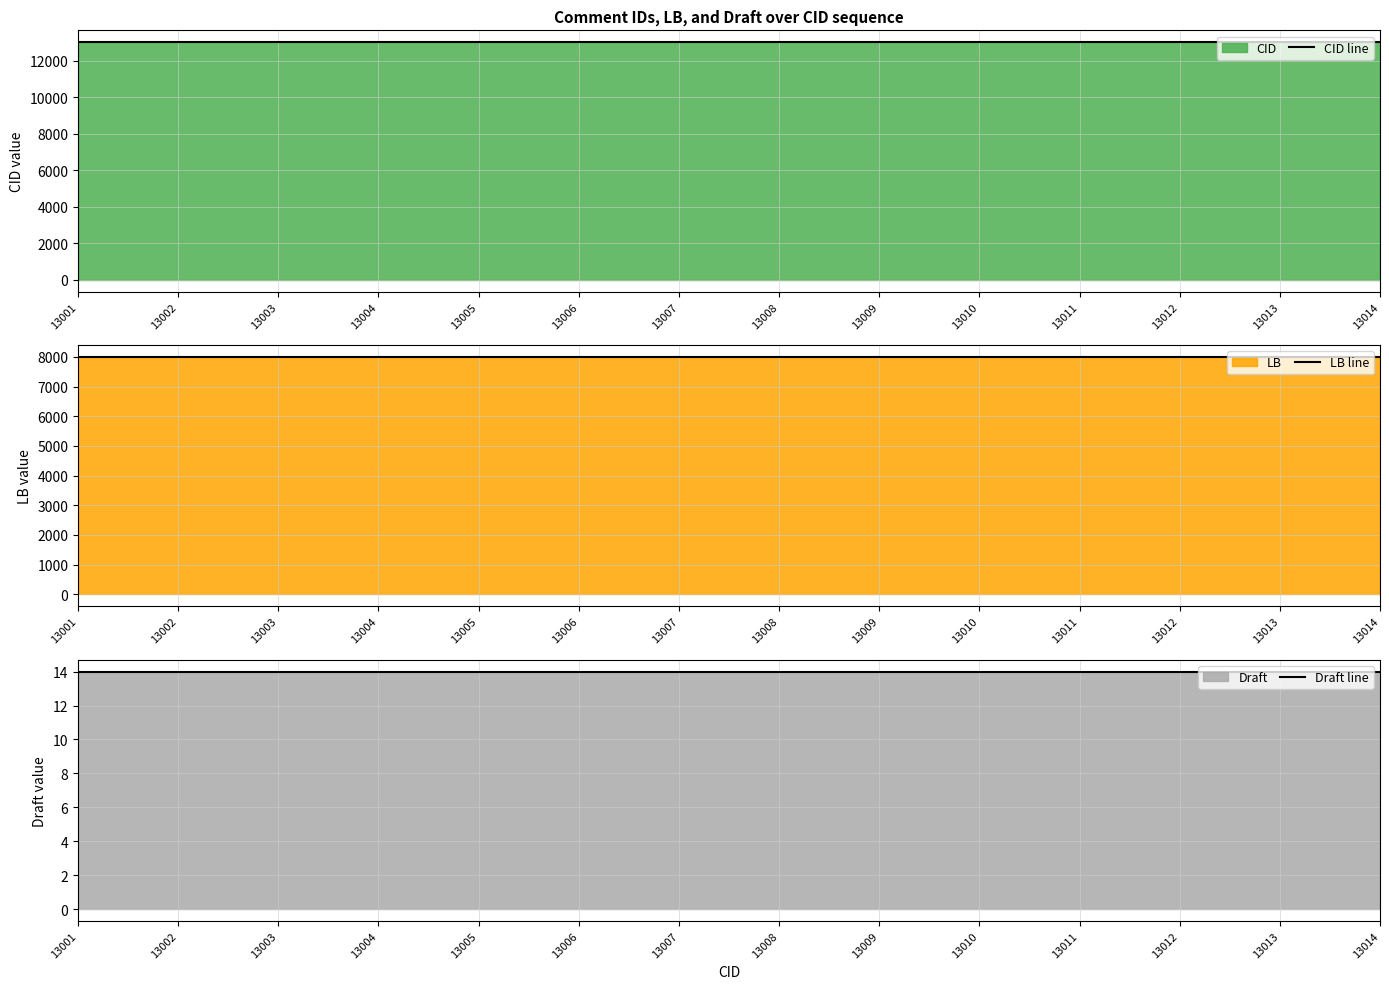

What is the sum of all LB line values?

112000